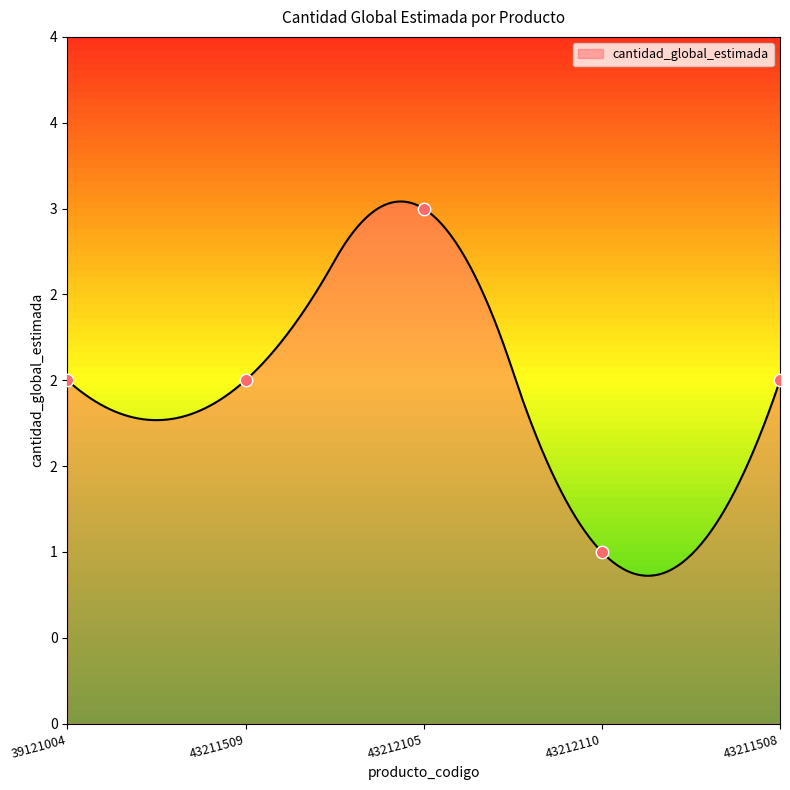

Which has a higher value, 43211508 or 43211509?

43211508